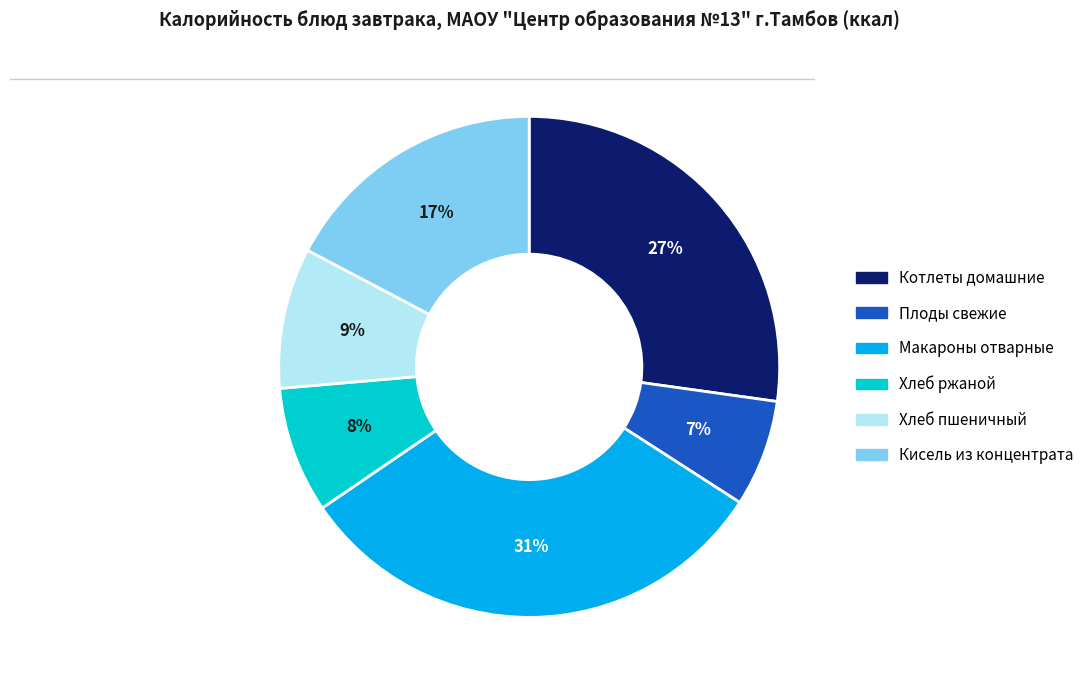

Which slice is the smallest?

Плоды свежие